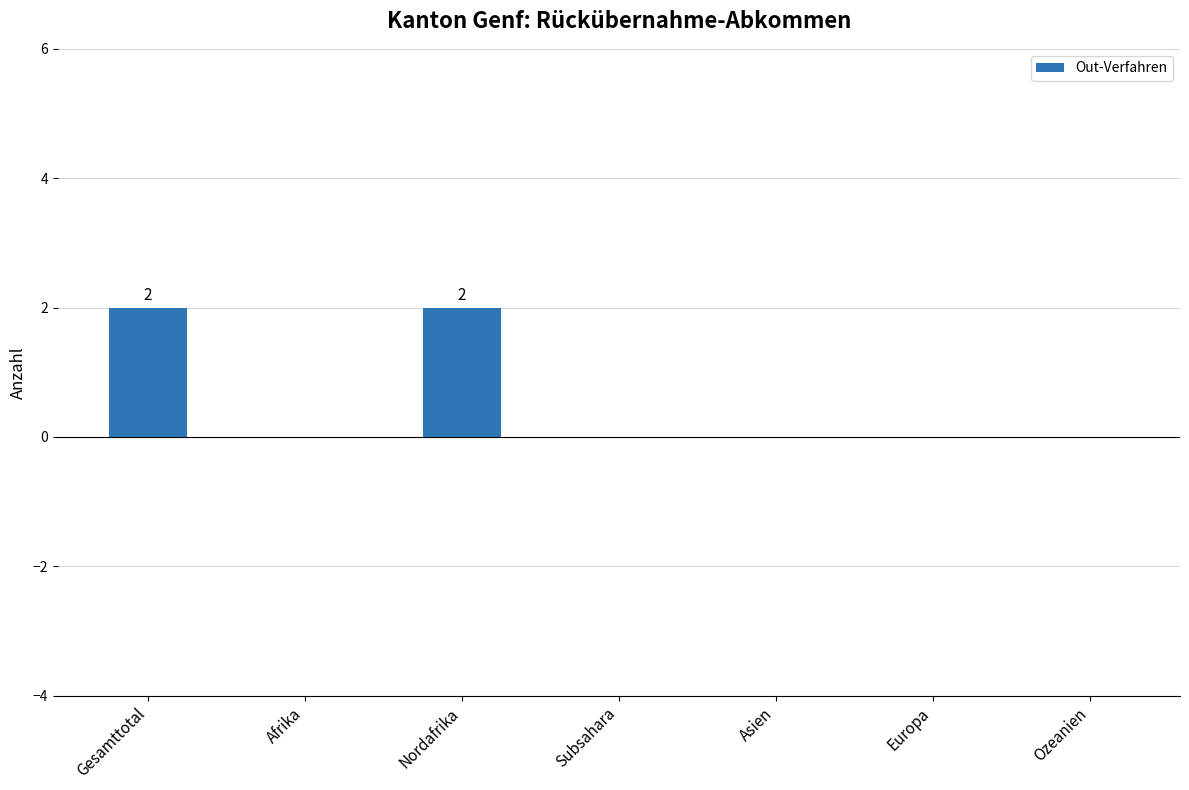

What is the sum of the values at Nordafrika and Subsahara?

2